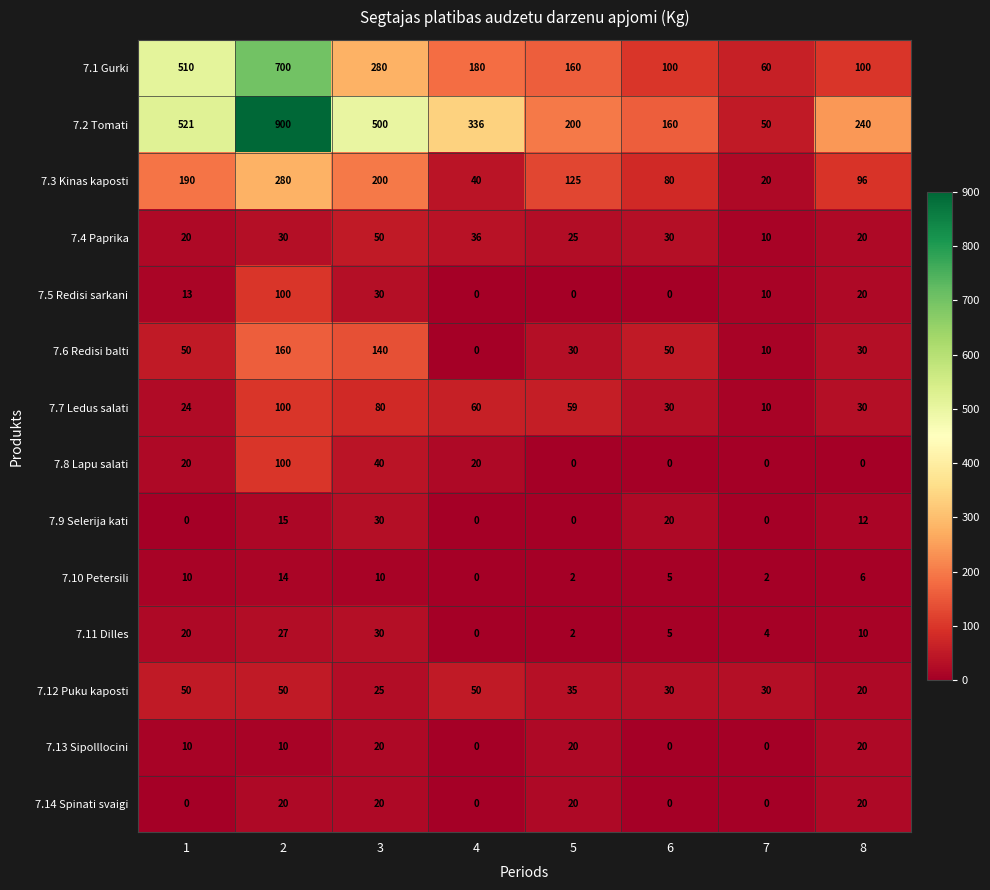

What is the sum of the 7.2 Tomati values at 5 and 1?

721